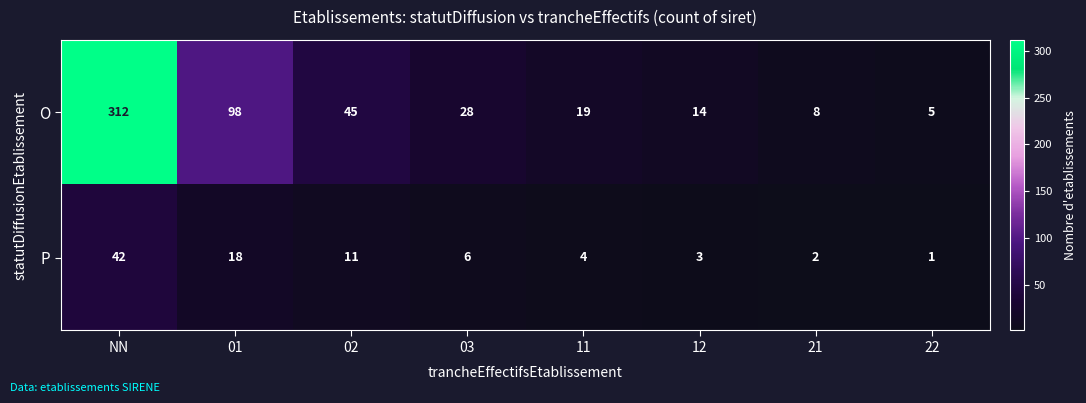

How many data points does each series have?

8